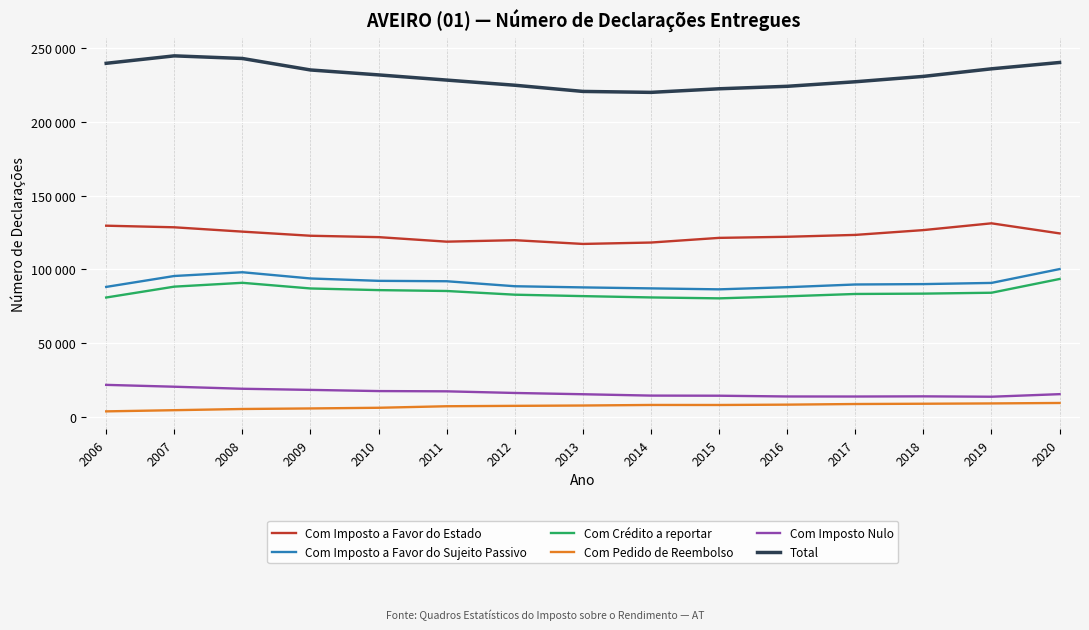

Does the chart display data point markers on the line(s)?

No